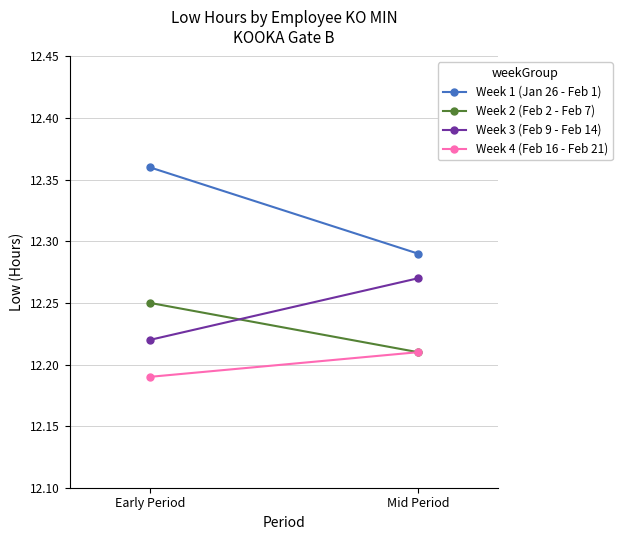

List the series in order of their peak value, highest first.

Week 1 (Jan 26 - Feb 1), Week 3 (Feb 9 - Feb 14), Week 2 (Feb 2 - Feb 7), Week 4 (Feb 16 - Feb 21)